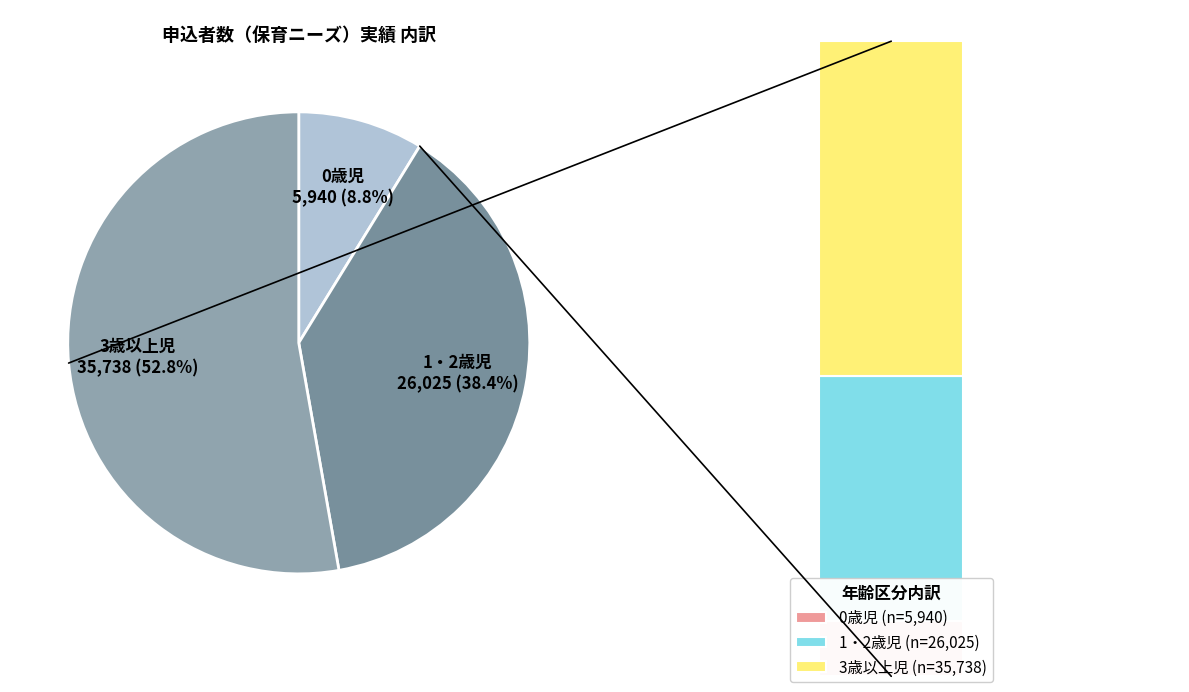

Is it true that 0歳児 is 24% of the pie?

False